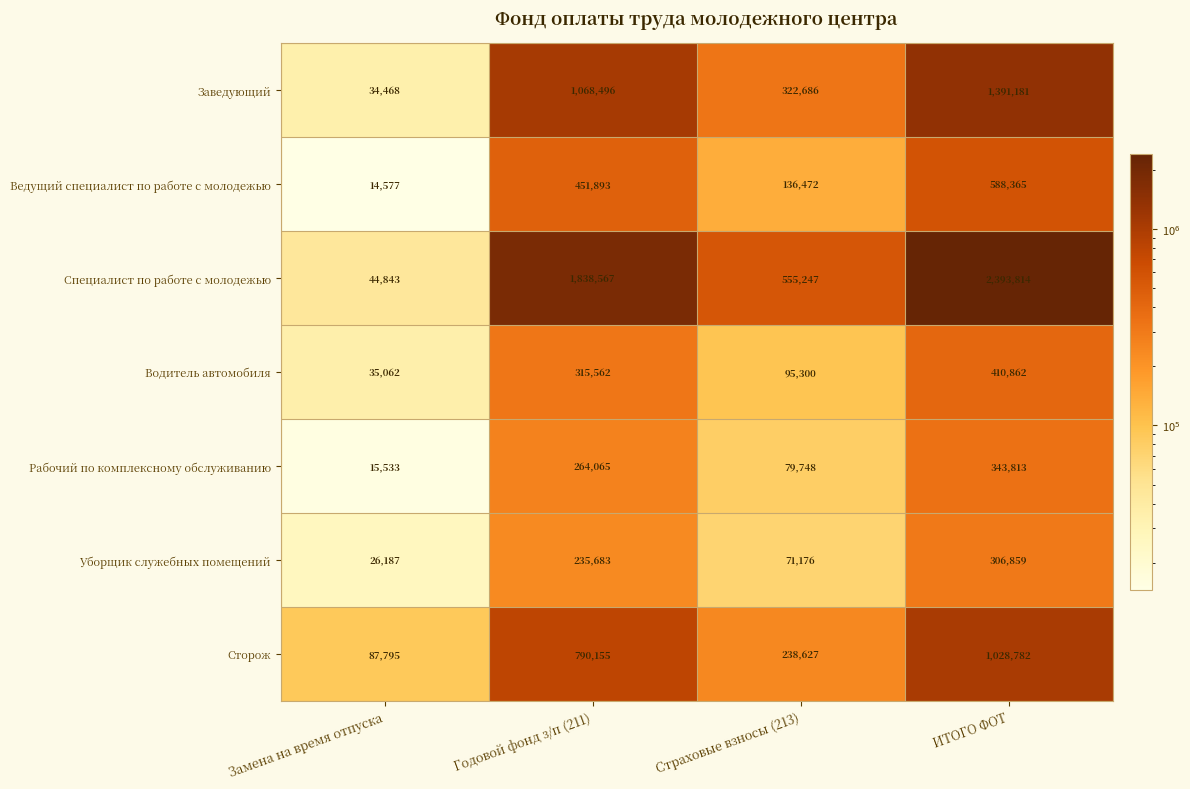

At how many categories does at least one series exceed 207333?

3